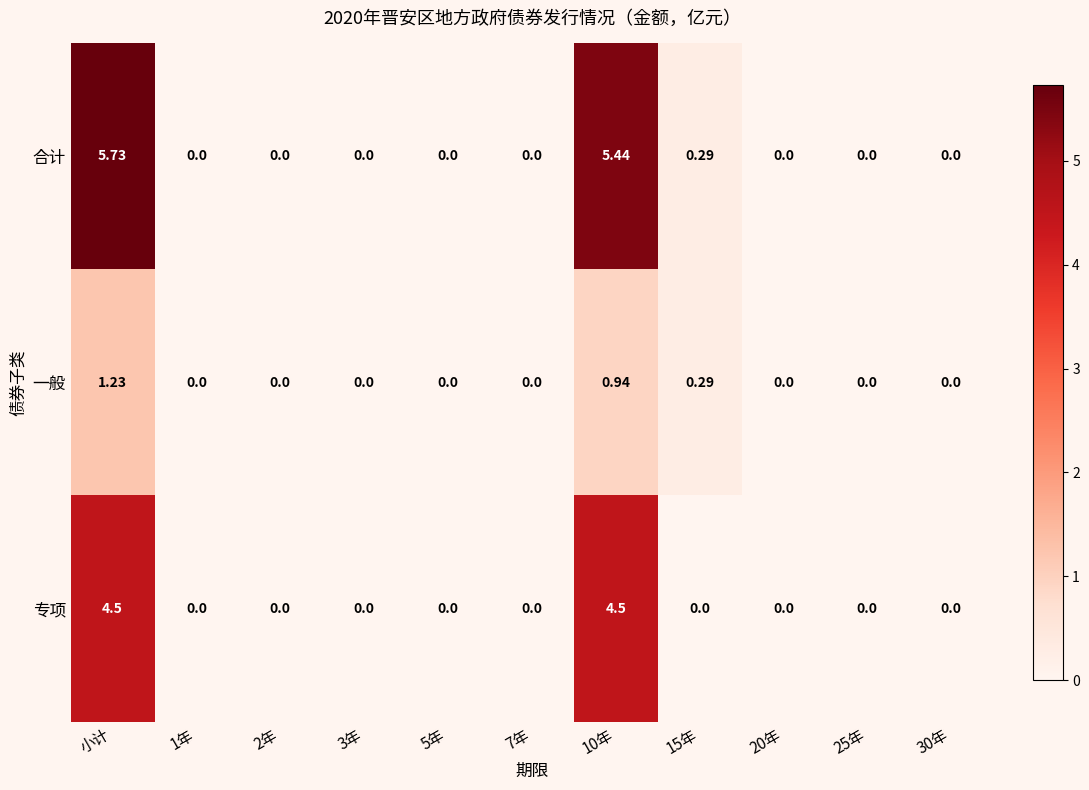

List the series in order of their overall mean, lowest first.

一般, 专项, 合计